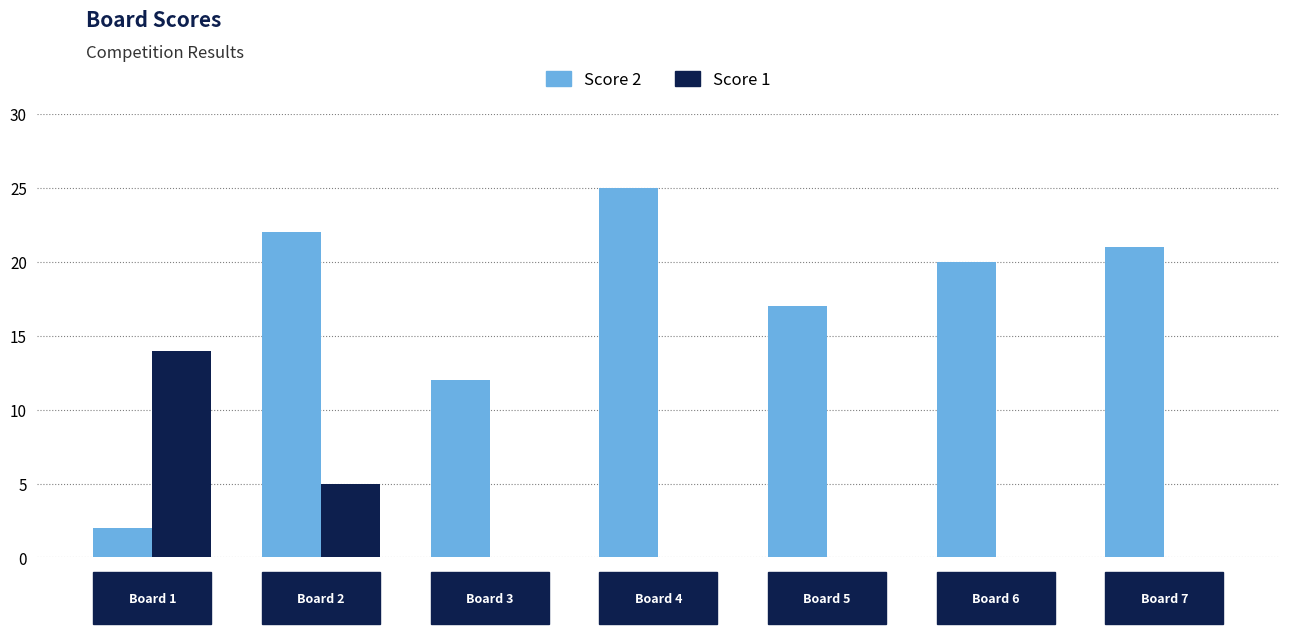

Are the bars horizontal?

No